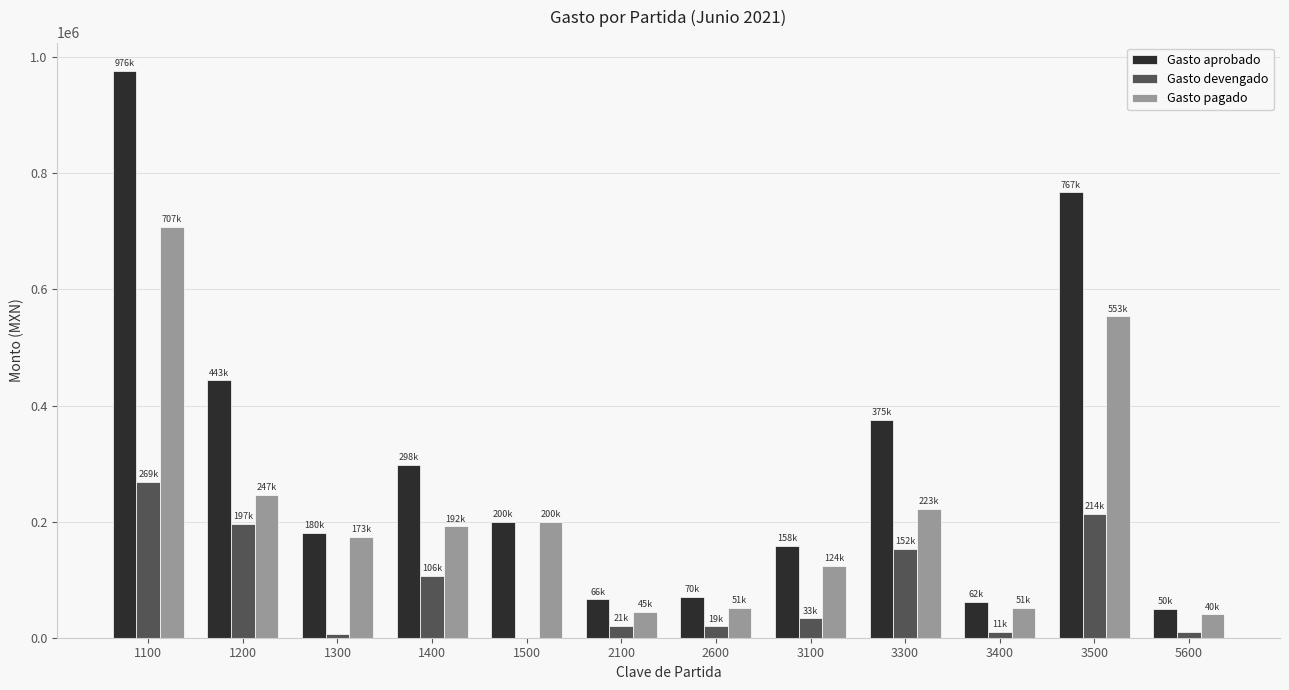

Between 1400 and 3500, which series saw the biggest shift?

Gasto aprobado